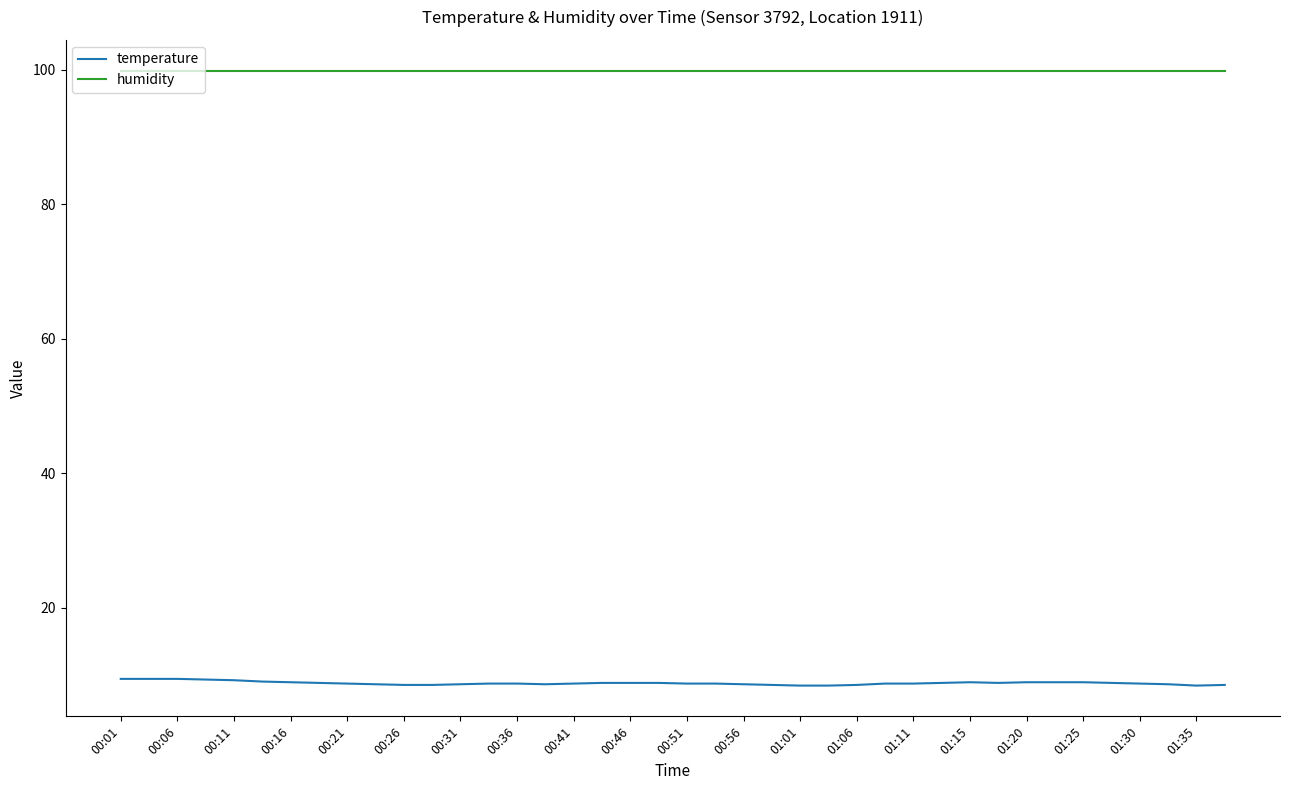

True or false: temperature and humidity cross at least once.

False